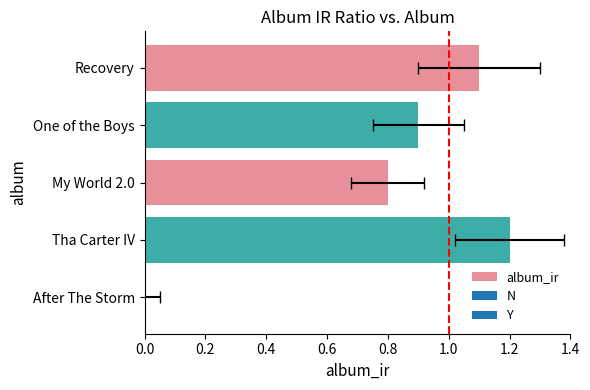

Reading left to right, list all the values displayed in this chart.

0.0	1.2	0.8	0.9	1.1